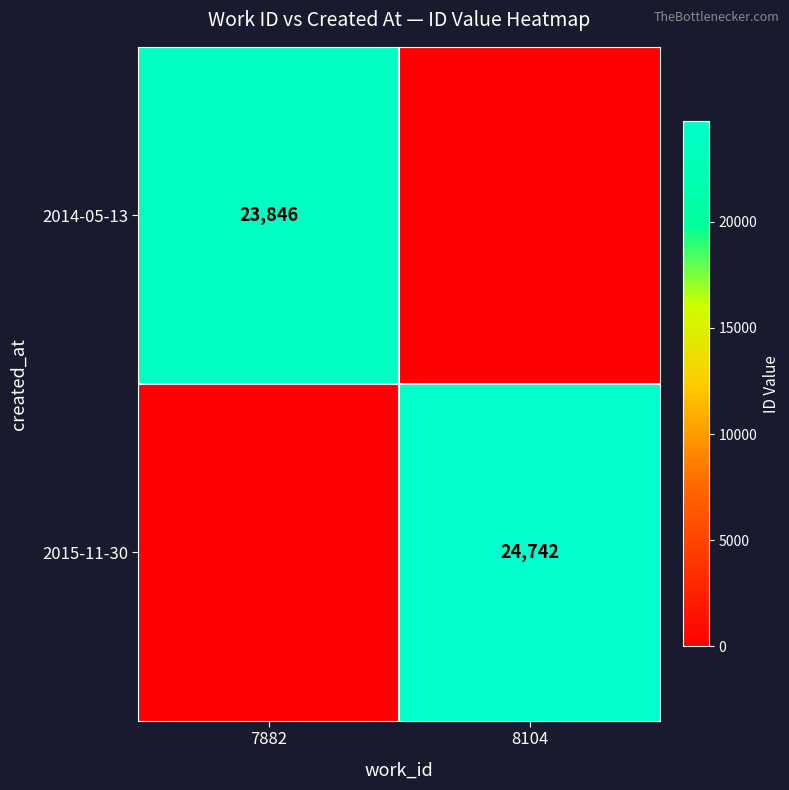

Count the number of categories in the chart.

2